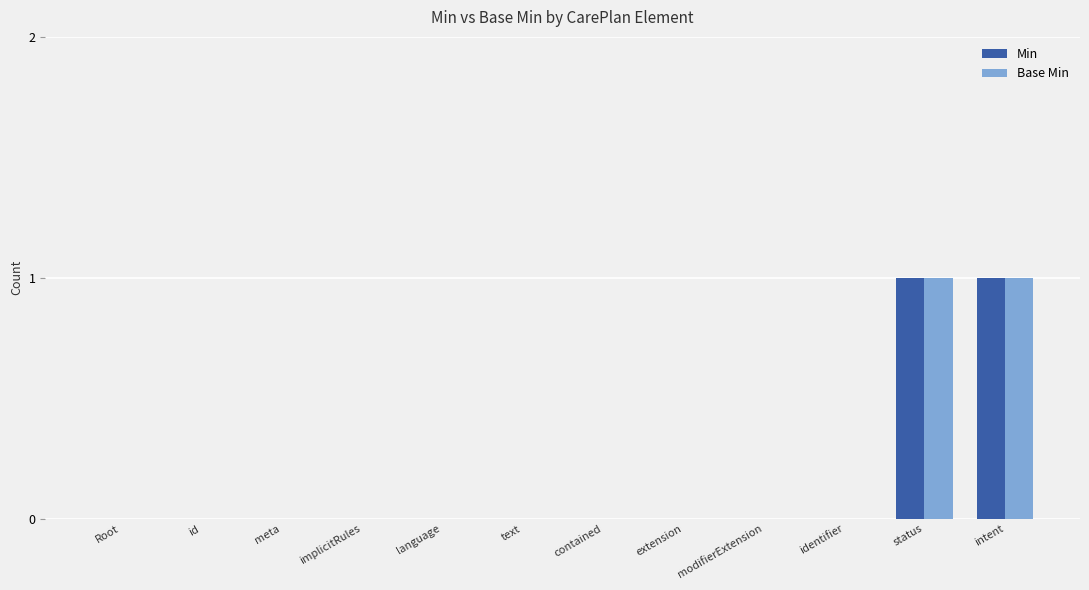

Is it true that Min equals 1 at status?

True